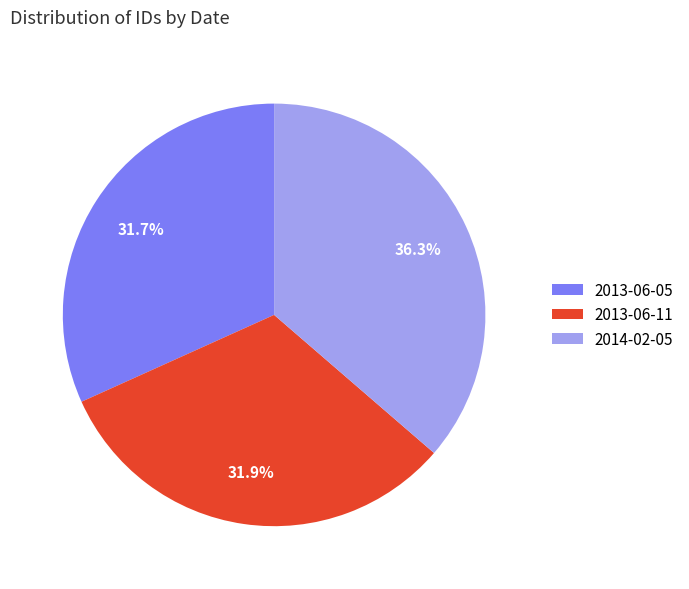

What percentage is NOT represented by 2013-06-05?

68.3%